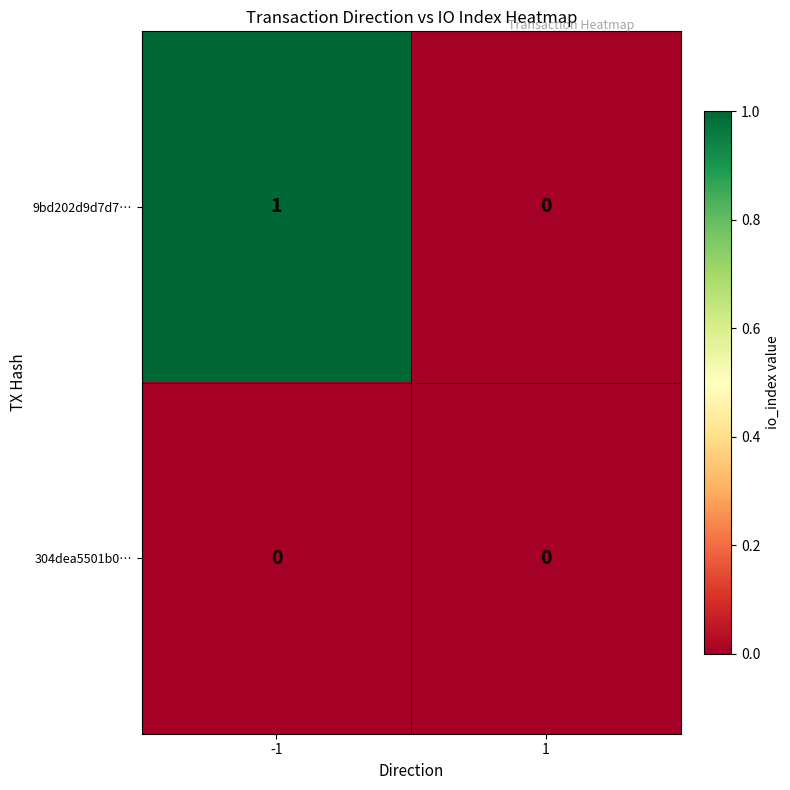

List the series in order of their peak value, highest first.

9bd202d9d7d7…, 304dea5501b0…